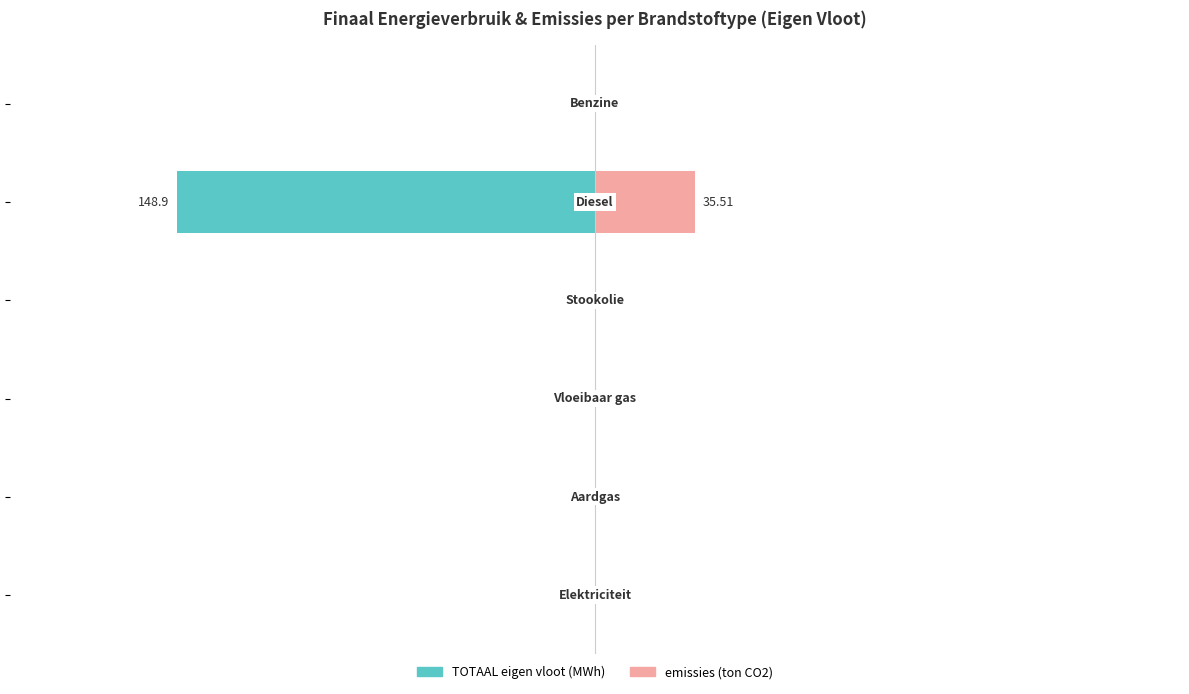

What is the average value of the TOTAAL eigen vloot (MWh) series?

-24.8